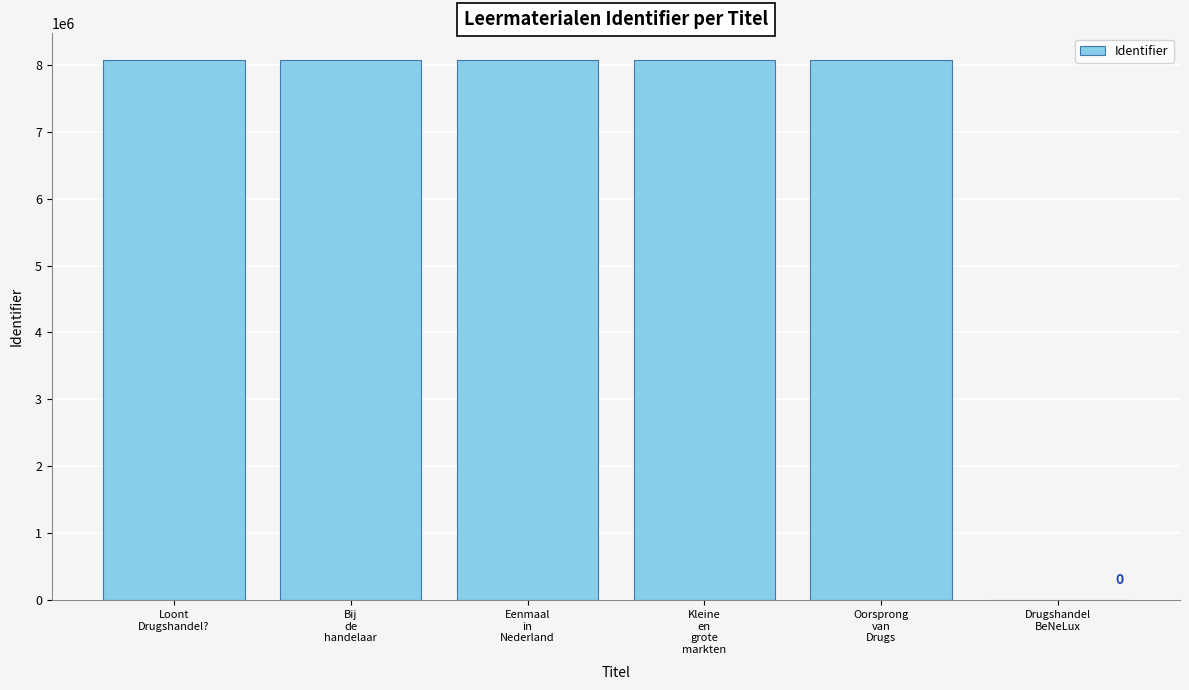

What is the greatest value displayed?

8063405